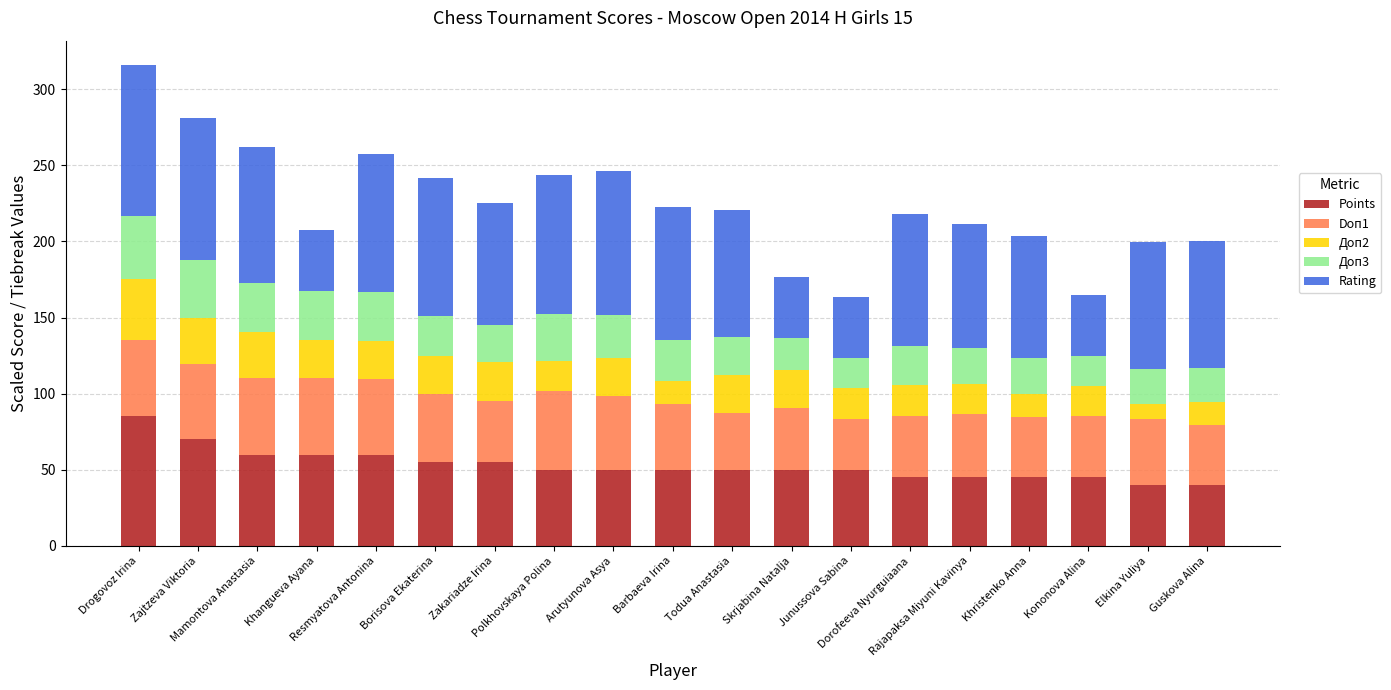

What is the minimum value for Points?

40.0